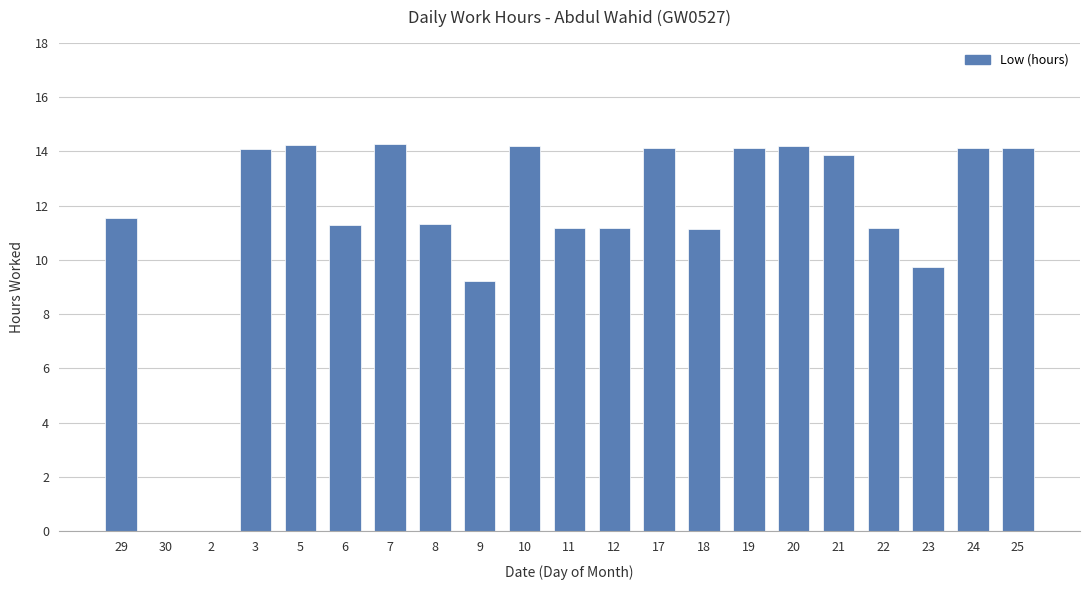

What is the ratio of the value at 24 to the value at 10?

1.0